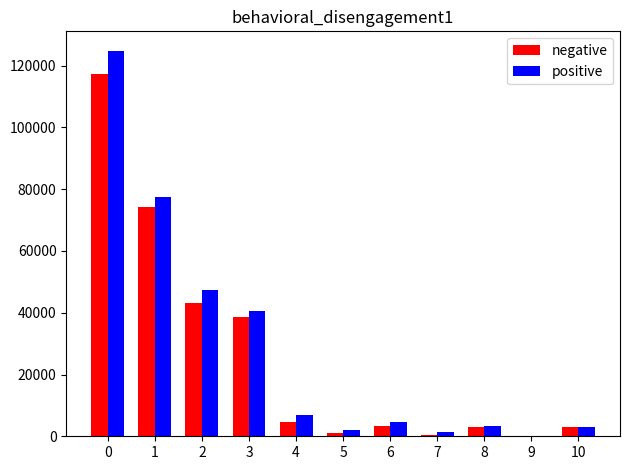

What are all the series names shown in the legend?

negative, positive